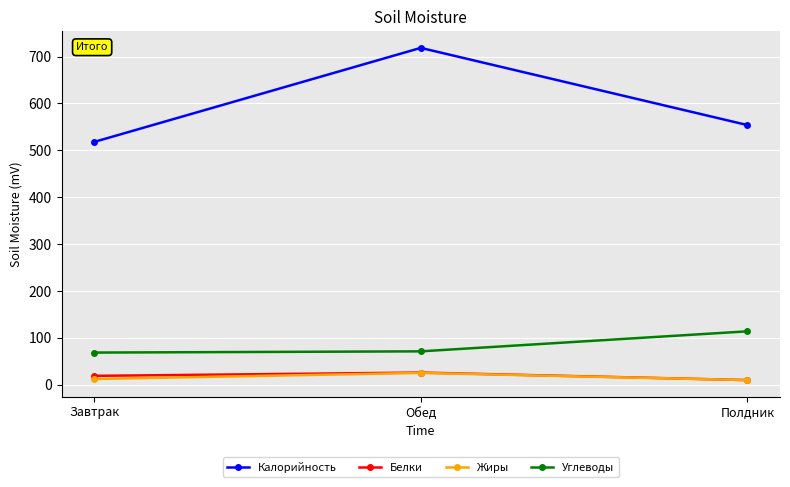

How many data points does each series have?

3